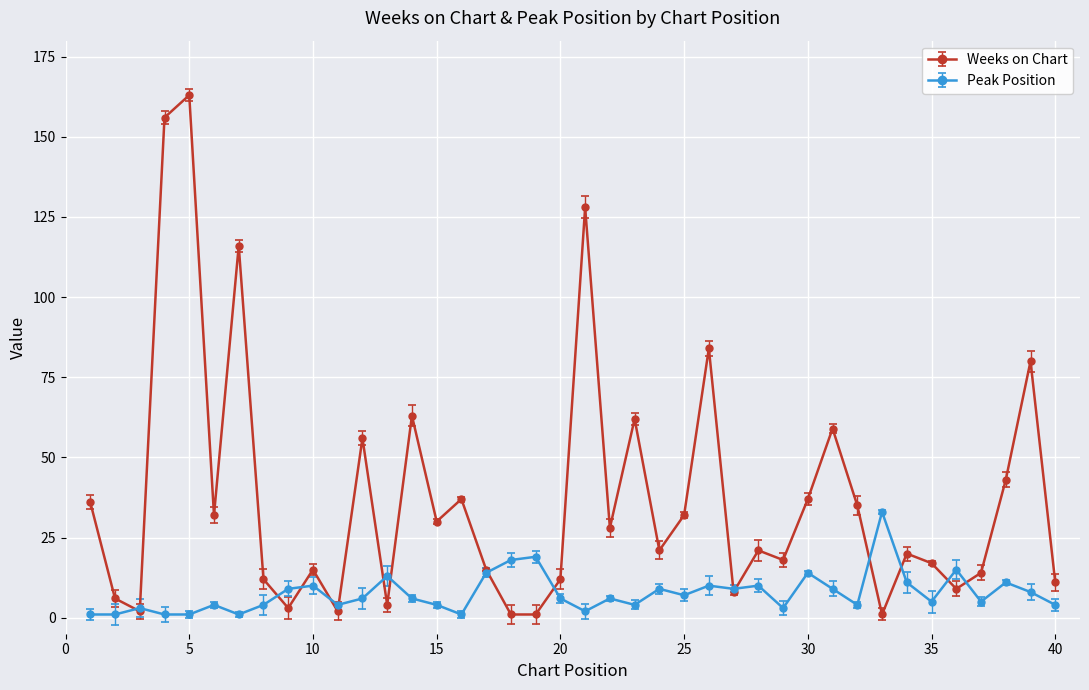

True or false: Peak Position has more than 1 interior local peaks.

True